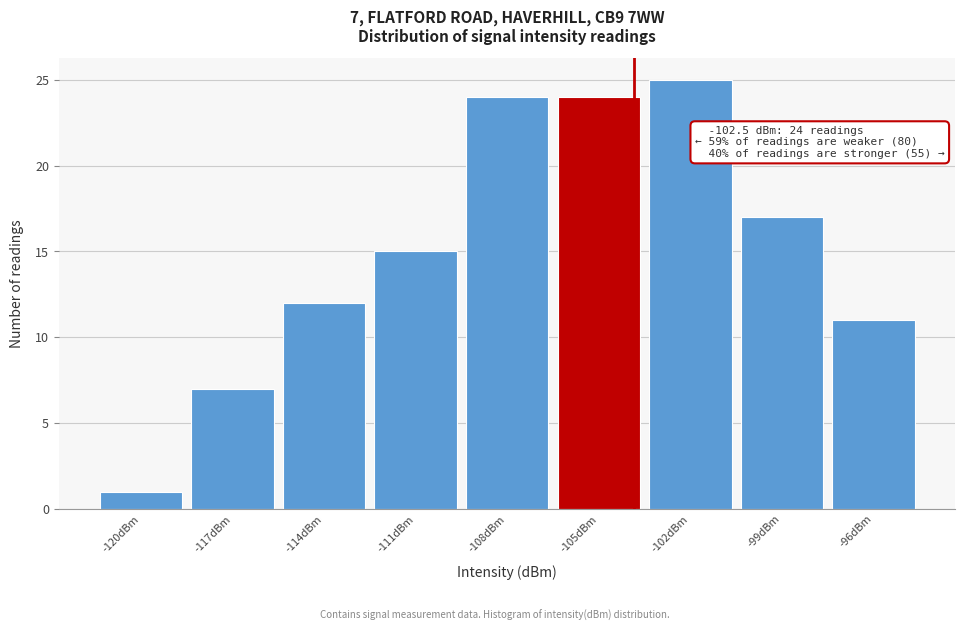

Reading right to left, list all the values displayed in this chart.

-96dBm=11	-99dBm=17	-102dBm=25	-105dBm=24	-108dBm=24	-111dBm=15	-114dBm=12	-117dBm=7	-120dBm=1